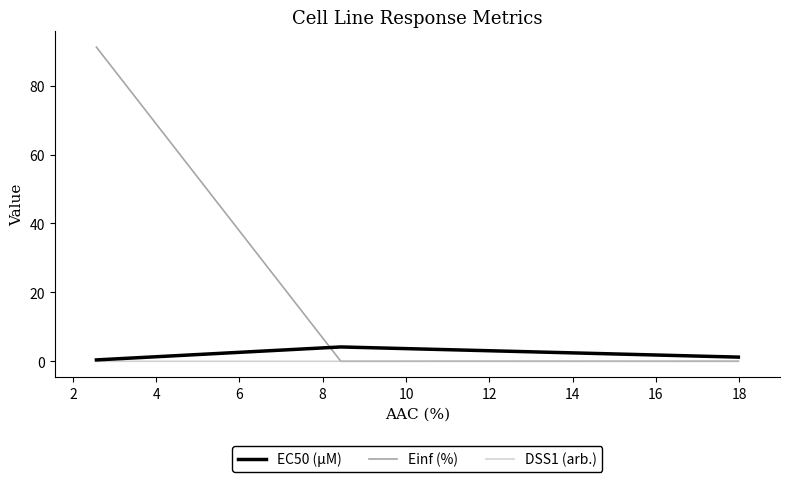

Which series has the widest spread of values?

Einf (%)